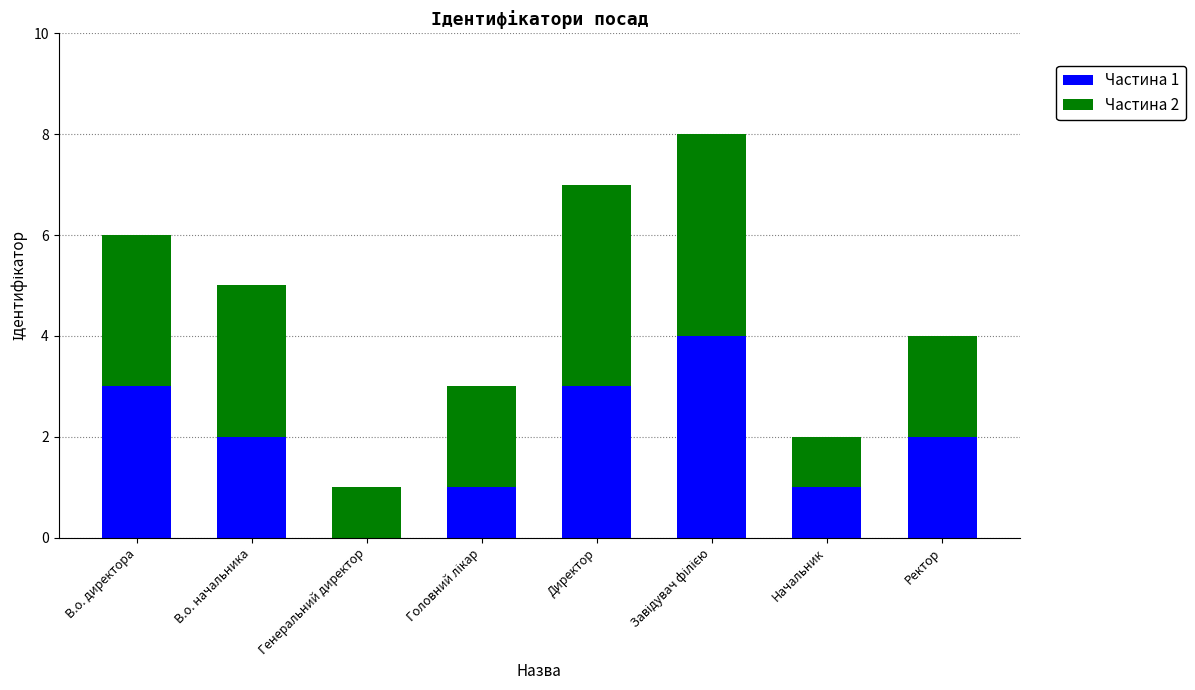

Is it true that Частина 1 equals 1 at Директор?

False